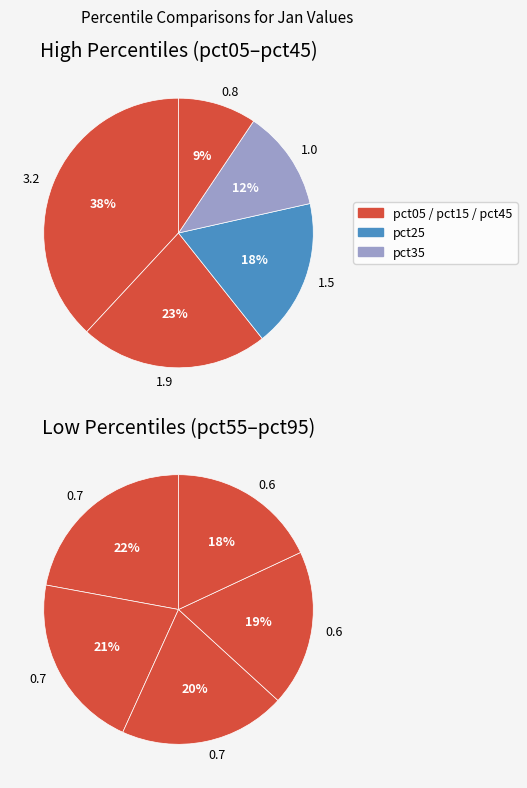

What is the total percentage of pct05 and pct25?

40.1%